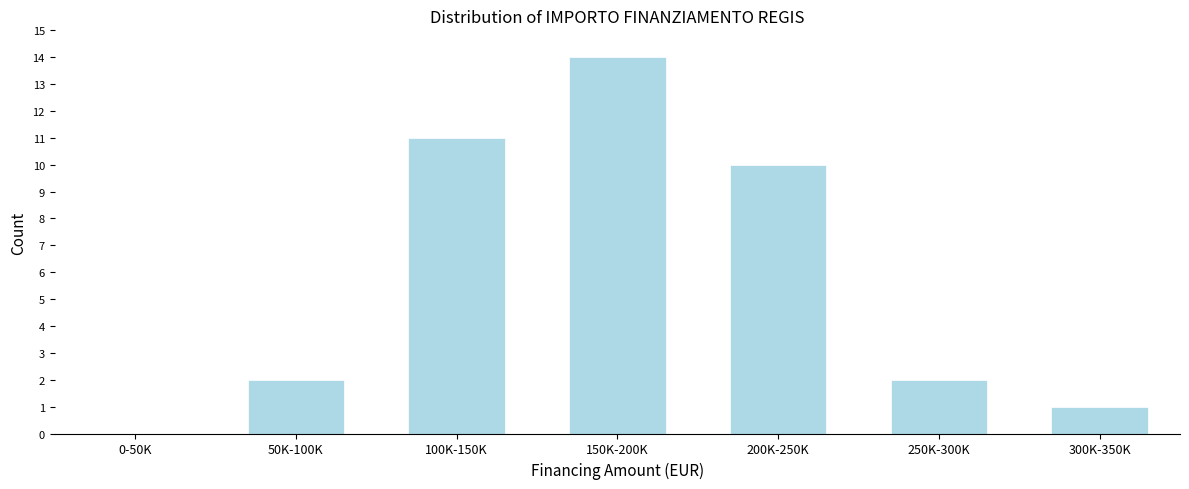

Reading left to right, what are all the values shown in this chart?

0-50K=0	50K-100K=2	100K-150K=11	150K-200K=14	200K-250K=10	250K-300K=2	300K-350K=1